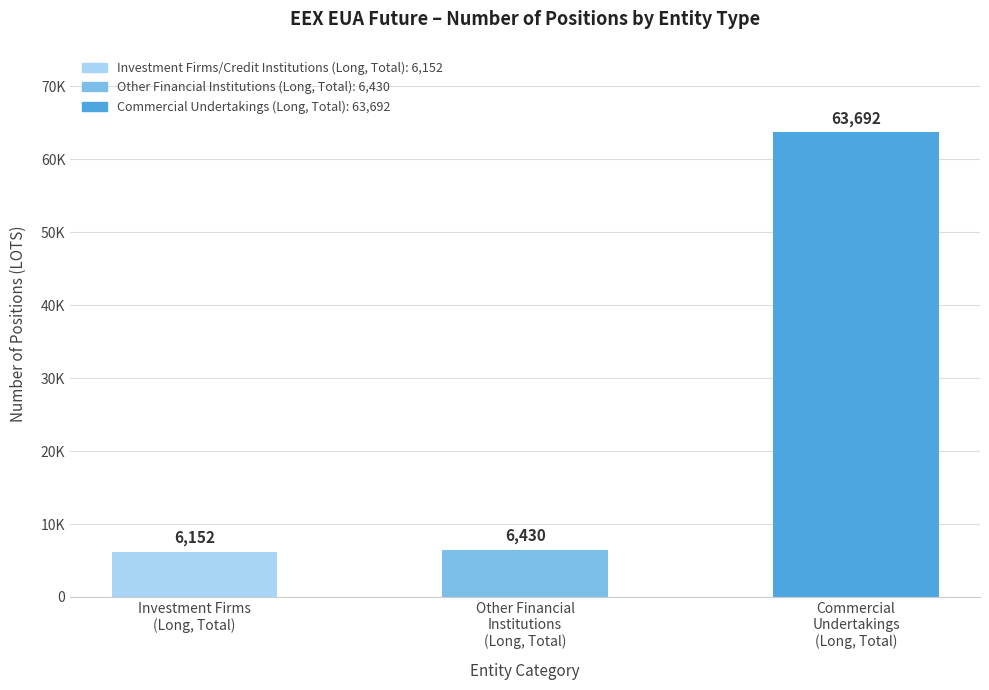

What is the maximum value shown in the chart?

63692